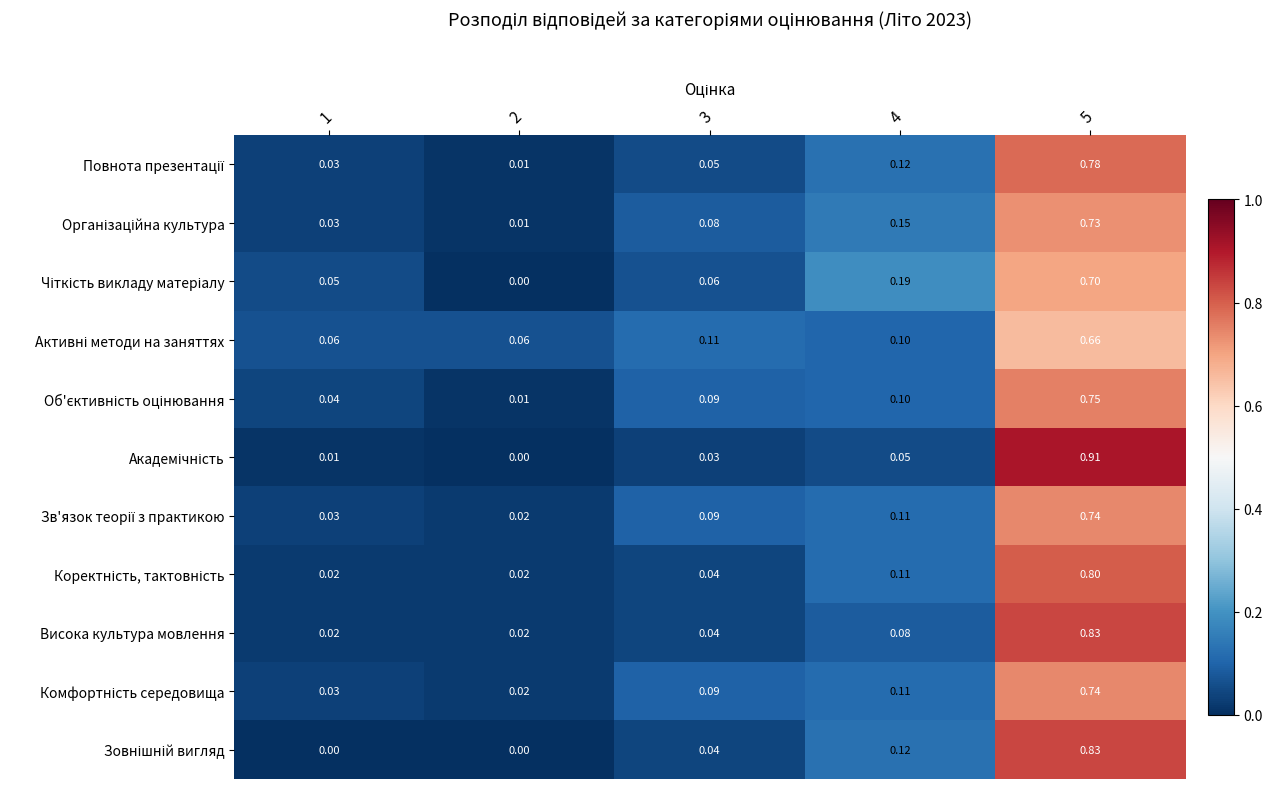

What is the total value across all series at 4?

1.2